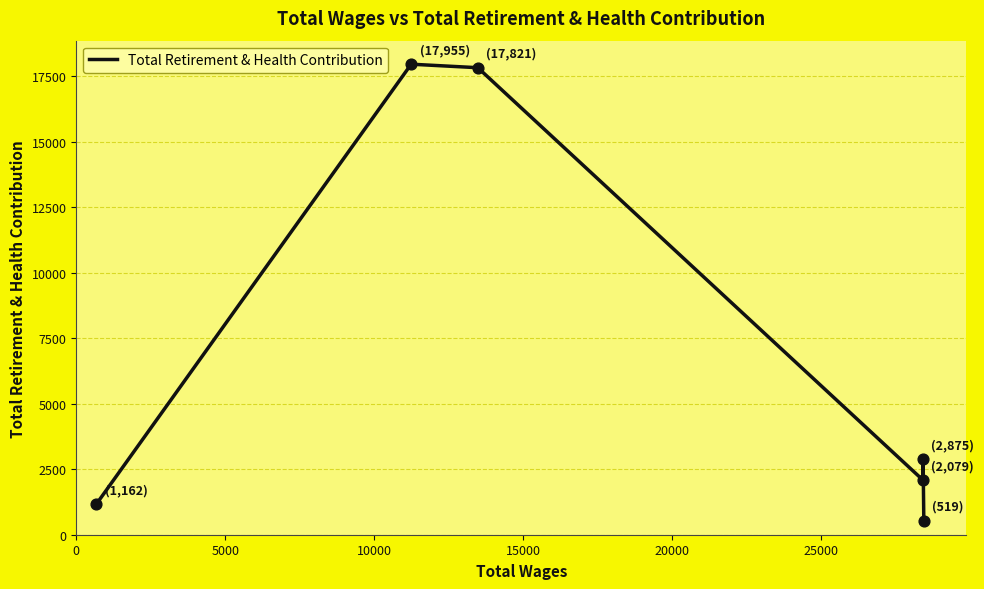

What is the change in value from 10000 to 25000?

-17302